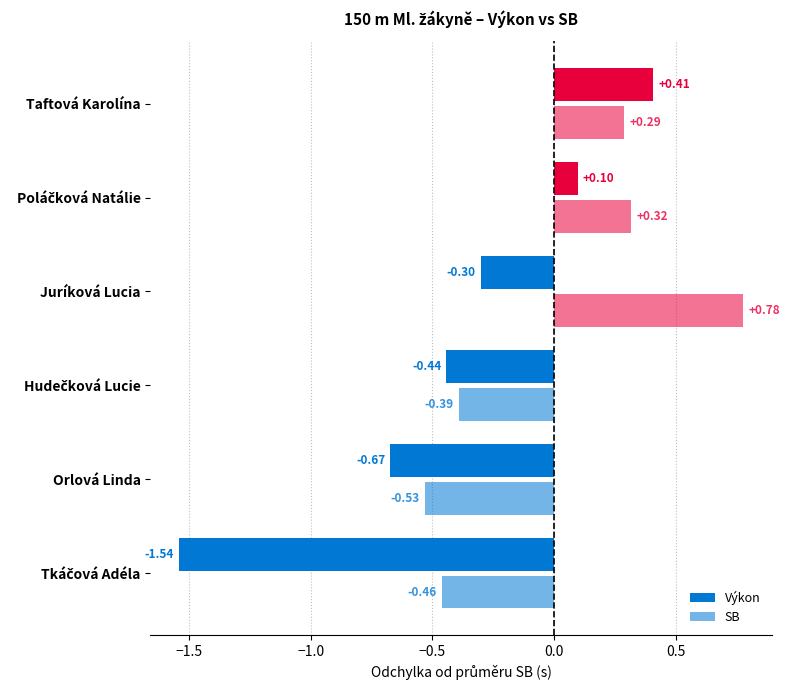

What is the value of the Výkon bar at the 5th from the left?

0.1